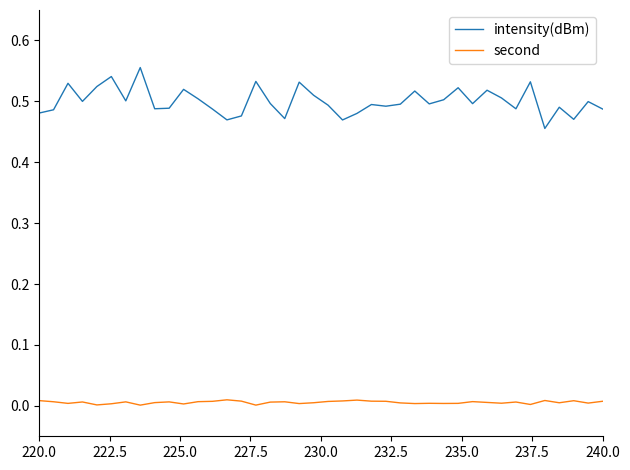

Which series has the largest total across all categories?

intensity(dBm)